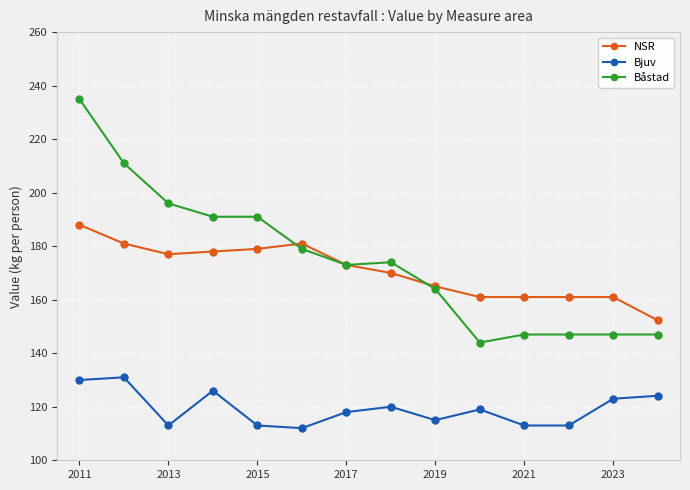

What is the maximum value shown in the chart?

235.0